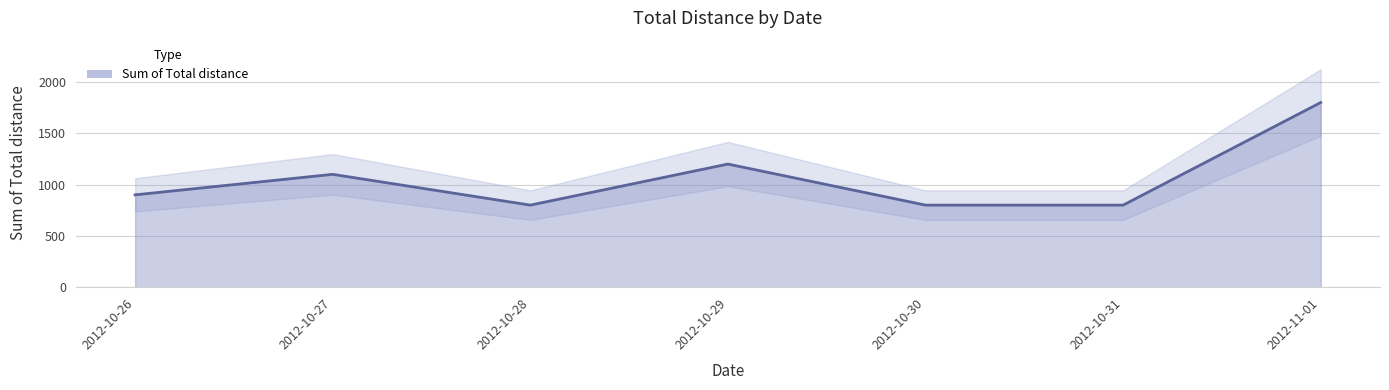

How many data points are less than 900?

3